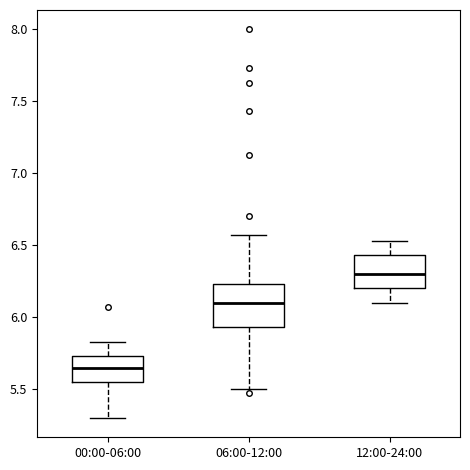

Reading left to right, read every box against the y-axis: the position of its median line, the range the box covers, and the ends of its whiskers. The values are not printed on the chart, so give them approximately, as read against the axis.

00:00-06:00: median 5.65, box 5.55 to 5.75, whiskers 5.30 to 5.85
06:00-12:00: median 6.10, box 5.95 to 6.25, whiskers 5.50 to 6.55
12:00-24:00: median 6.30, box 6.20 to 6.45, whiskers 6.10 to 6.55